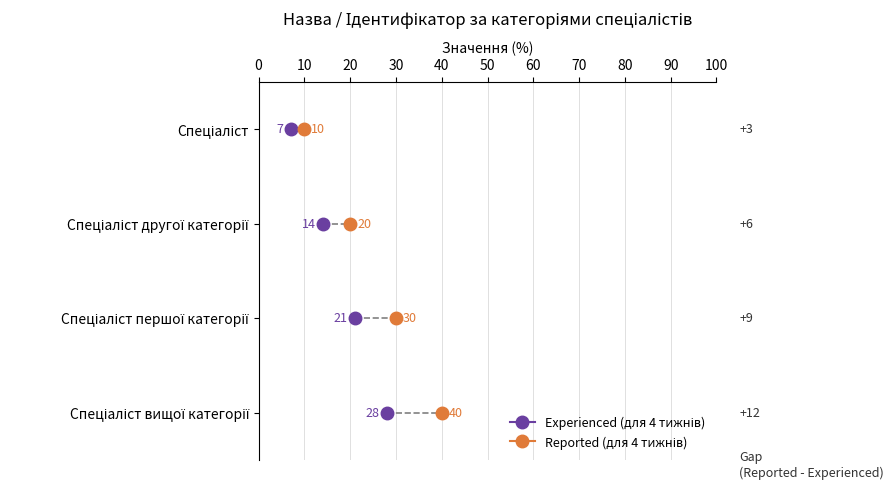

Between Спеціаліст першої категорії and Спеціаліст вищої категорії, which is larger?

Спеціаліст вищої категорії